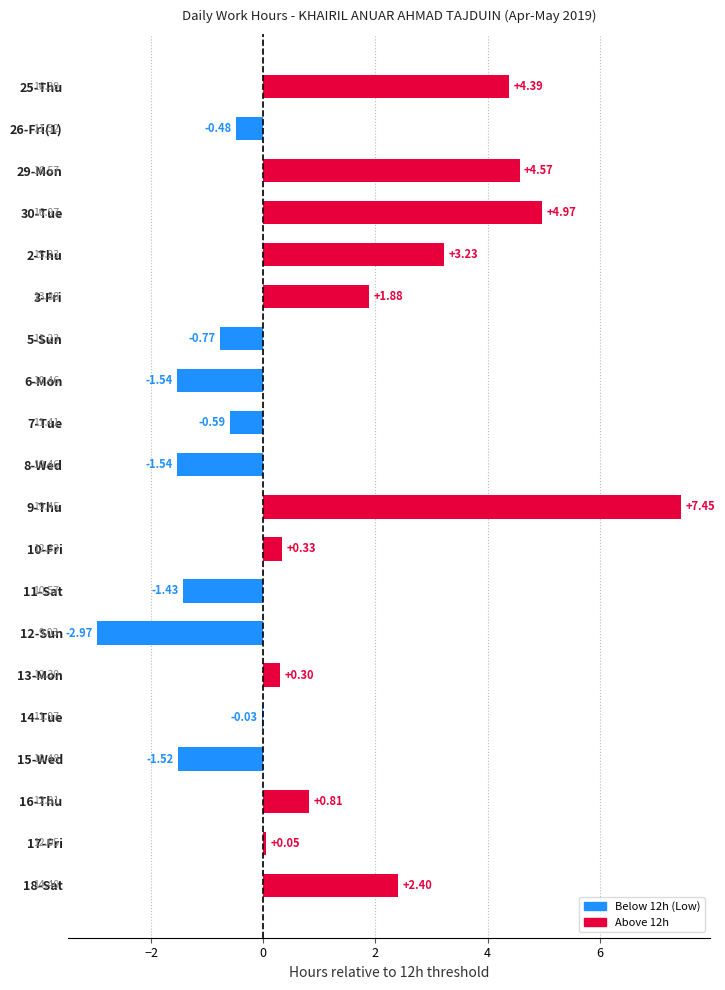

What is the change in value from 13-Mon to 18-Sat?

+2.1